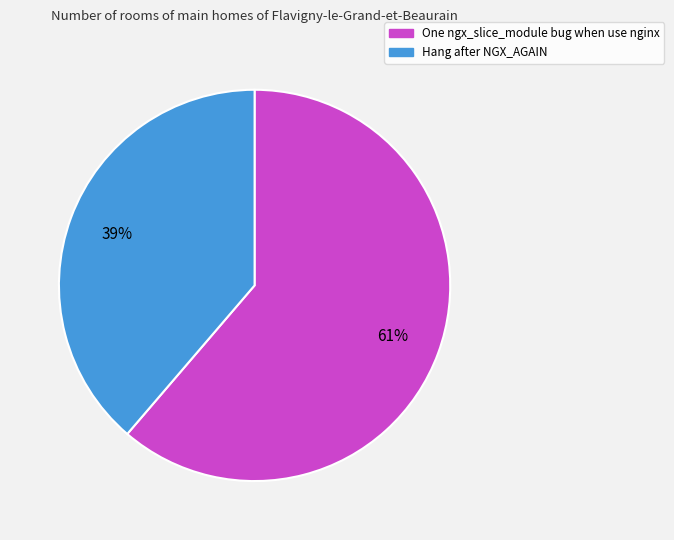

Combined, do Hang after NGX_AGAIN and One ngx_slice_module bug when use nginx account for over 50%?

Yes